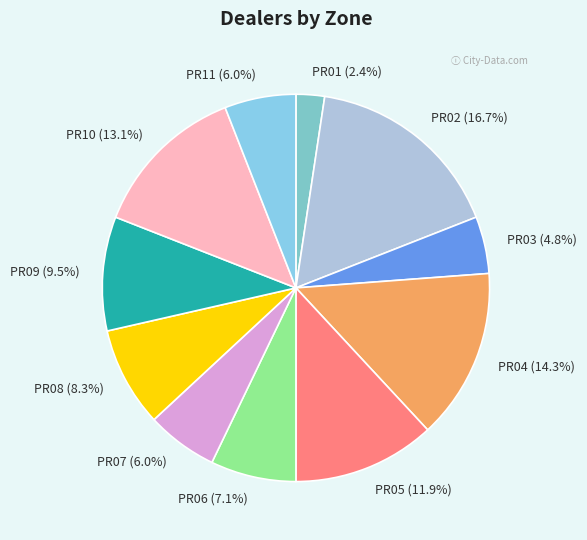

How many slices are in this pie chart?

11